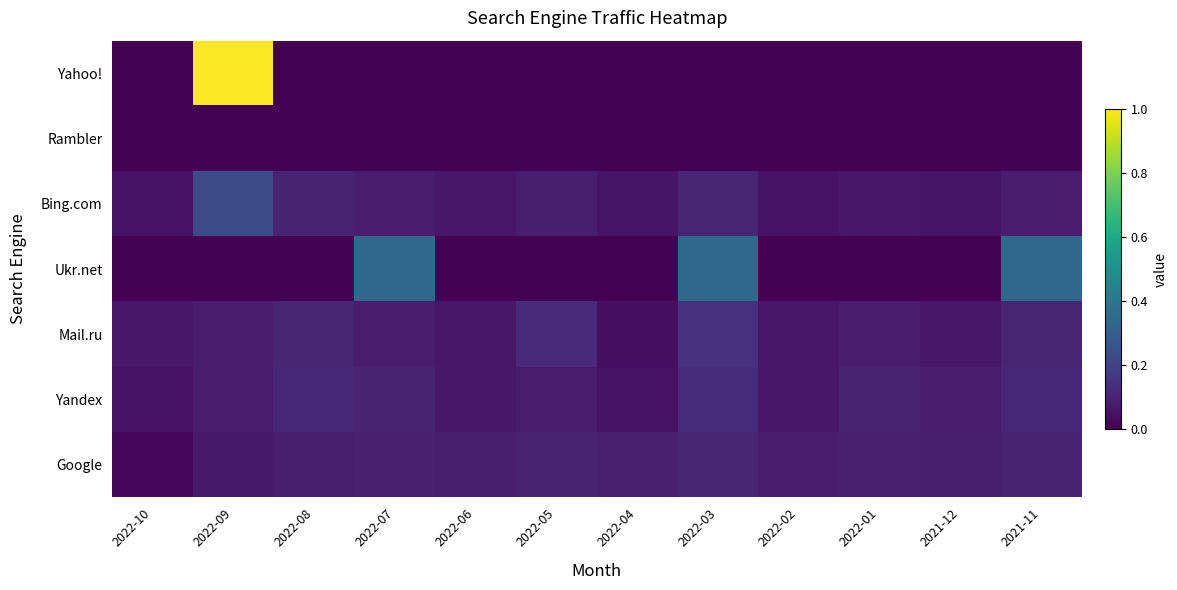

At how many categories does at least one series exceed 0?

12